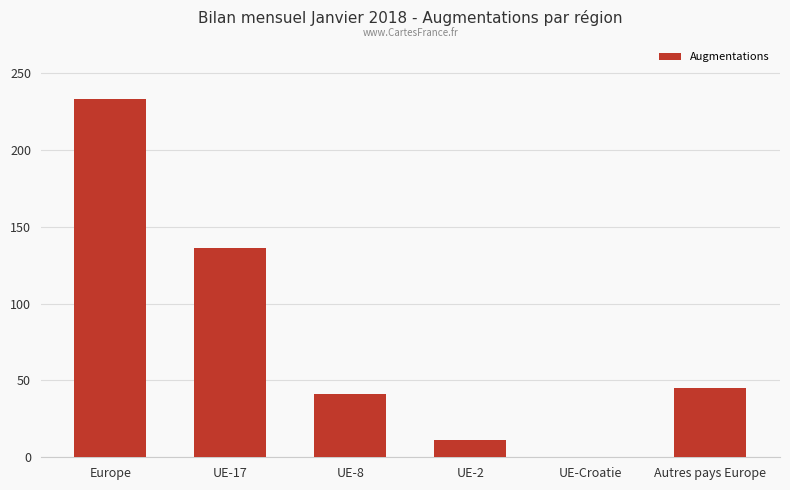

At which label does the data first exceed 45?

Europe